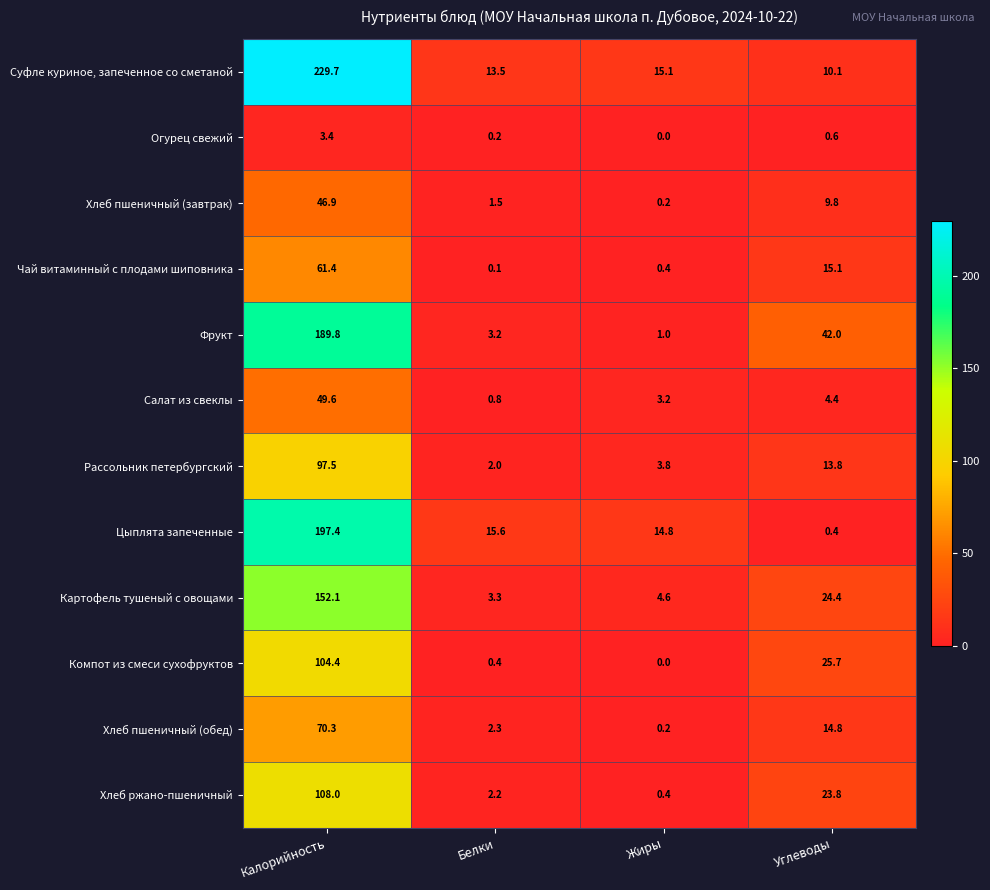

Which series has the largest range (max minus min)?

Суфле куриное, запеченное со сметаной